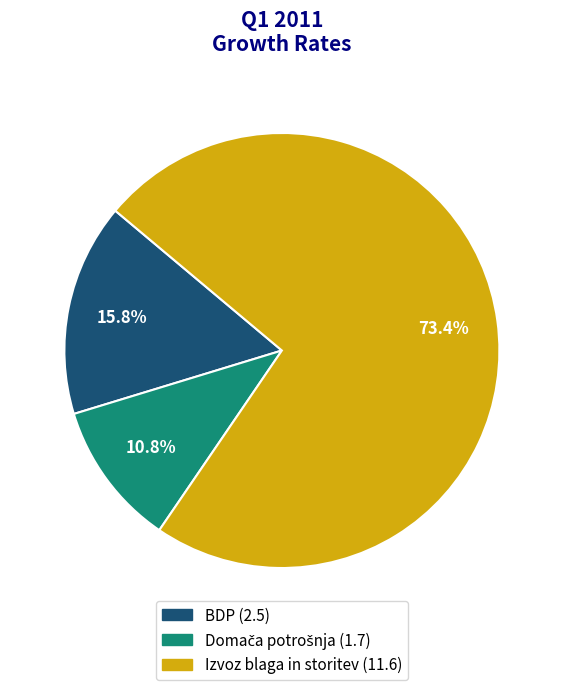

Combined, do Izvoz blaga in storitev and BDP account for over 50%?

Yes